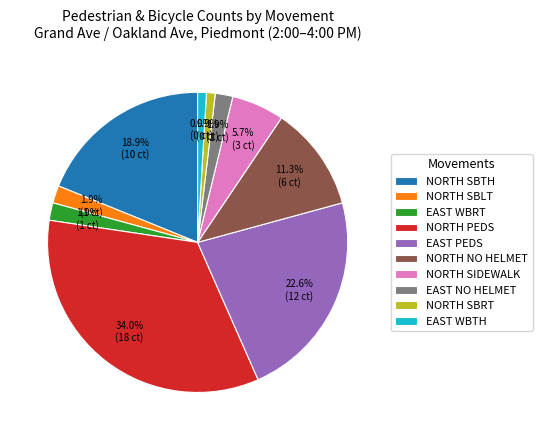

Count the number of slices in the pie.

10